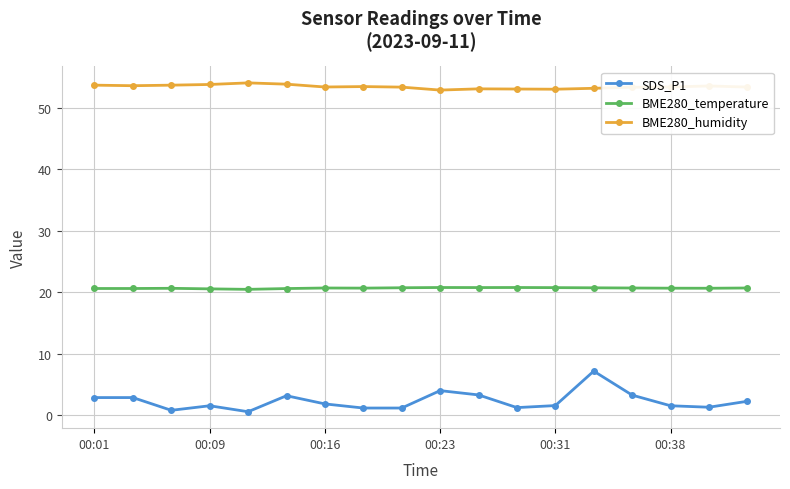

Does the chart display data point markers on the line(s)?

Yes